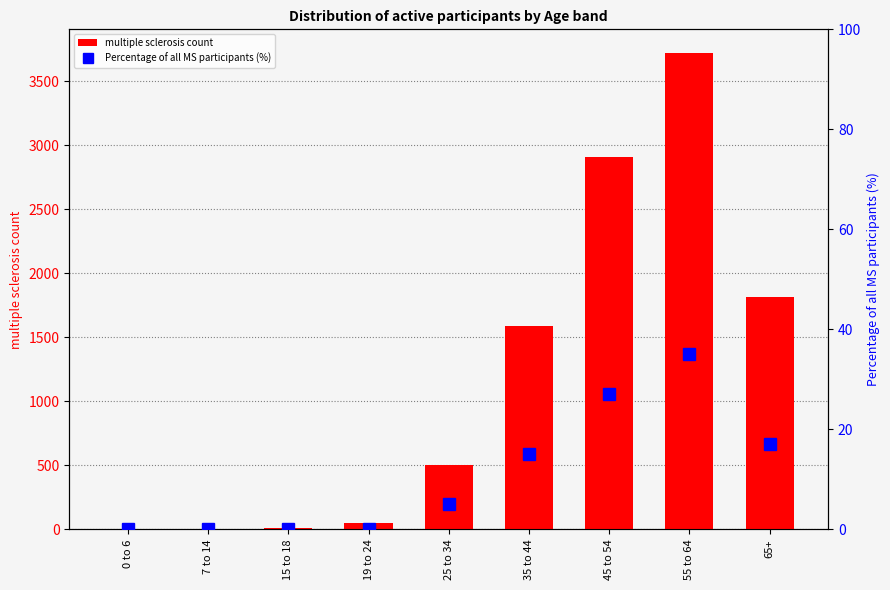

Are the bars grouped side by side (vs. stacked)?

Yes